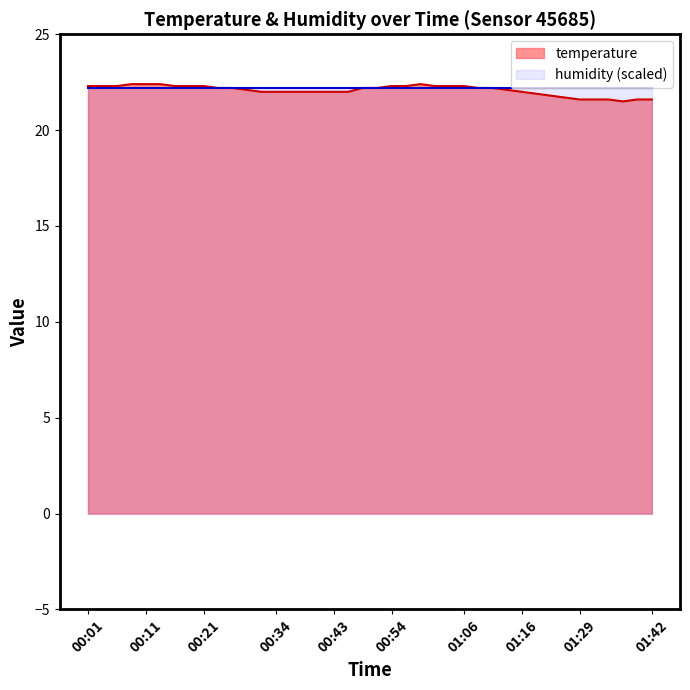

Is it true that temperature equals 21.6 at 01:29?

True